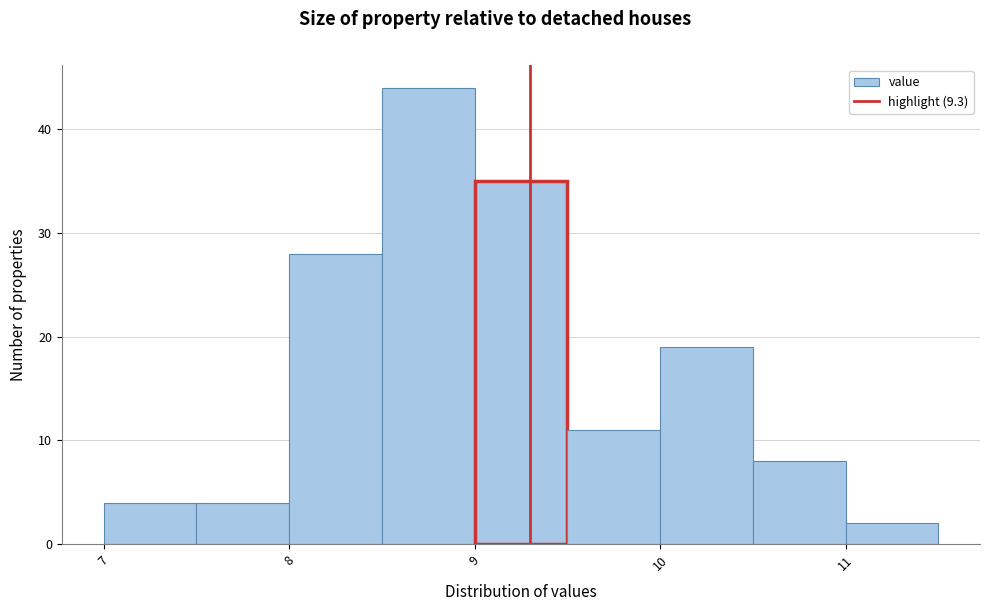

Reading left to right, transcribe this chart: for each bar, give the range it covers on the x-axis and its height. The values are not printed on the chart, so give them approximately, as read against the axis.

7.0 to 7.5: 4
7.5 to 8.0: 4
8.0 to 8.5: 28
8.5 to 9.0: 44
9.0 to 9.5: 35
9.5 to 10.0: 11
10.0 to 10.5: 19
10.5 to 11.0: 8
11.0 to 11.5: 2